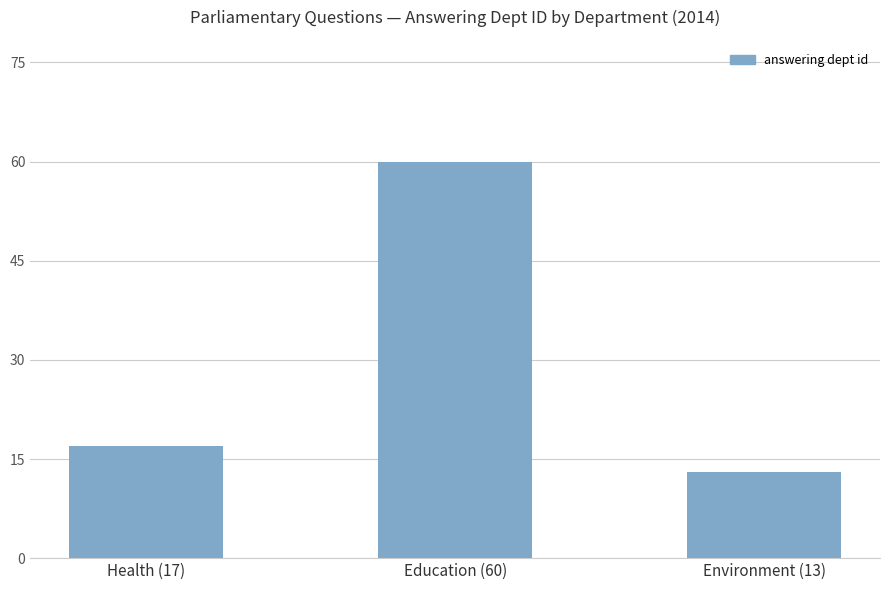

Count the number of data series in this chart.

1